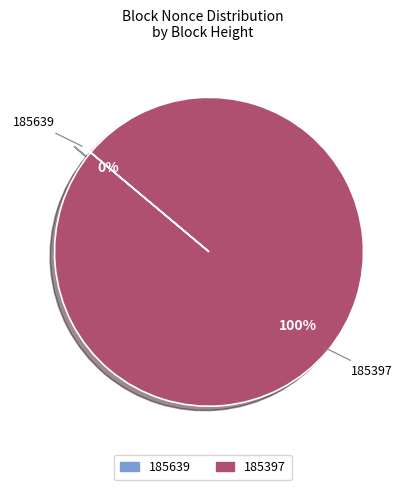

Which slice is the largest?

185397